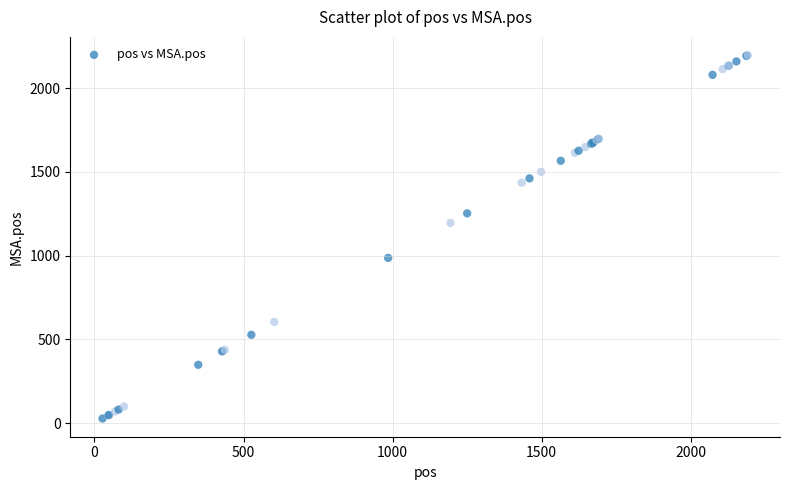

What Y value in the scatter plot is closest to 1113?

1196